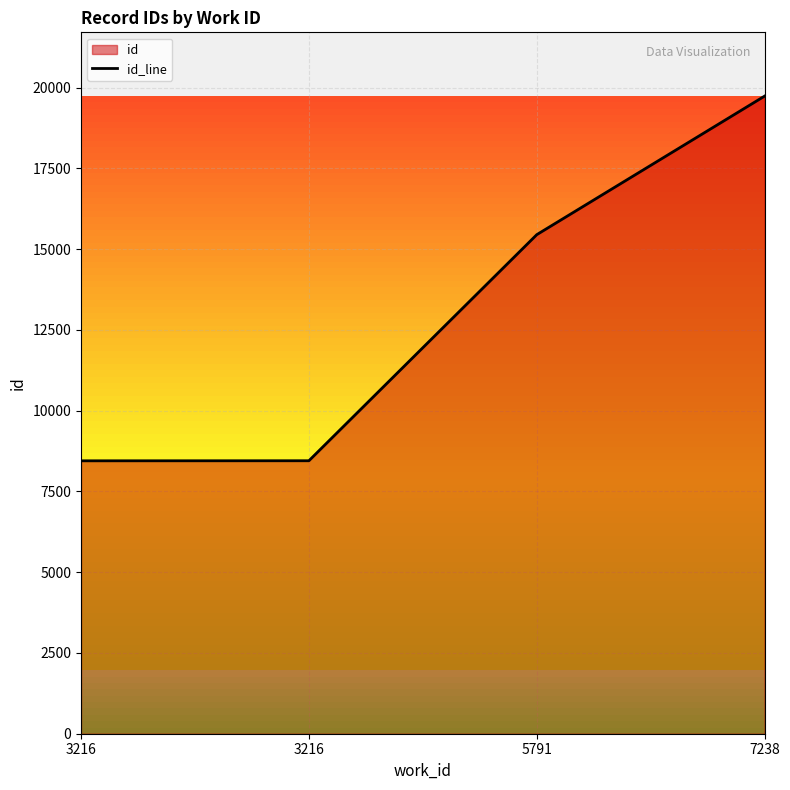

What is the change in value from 5791 to 7238?

+4289